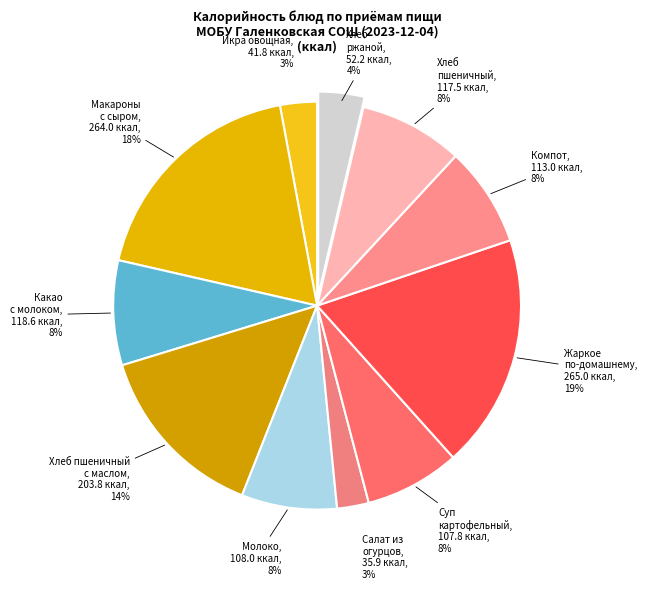

To the nearest percent, what is the difference between the largest and smallest slice percentages?

16%